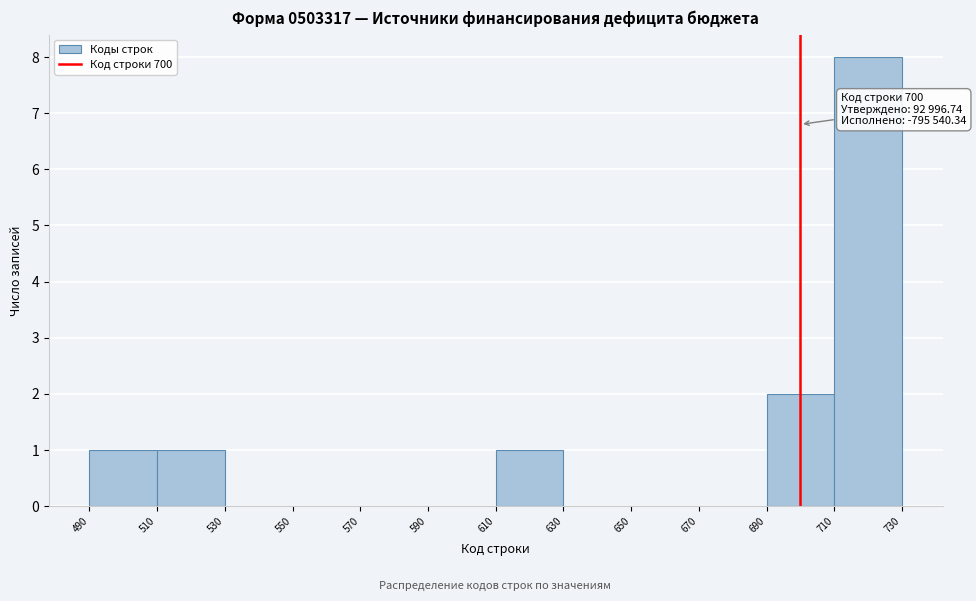

Over which range of the x-axis is the bar tallest?

710 to 730